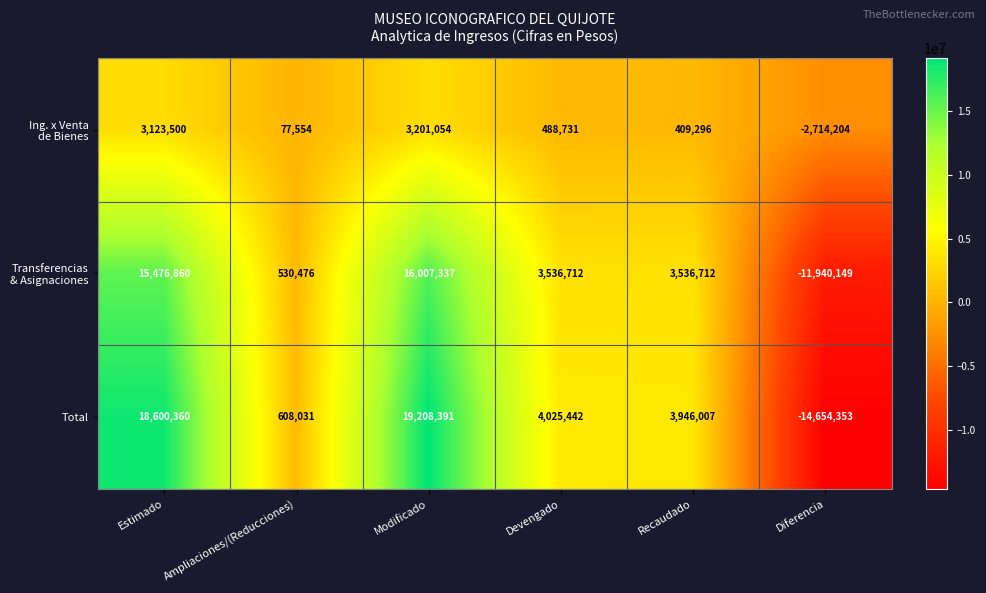

How many series are shown in this chart?

3